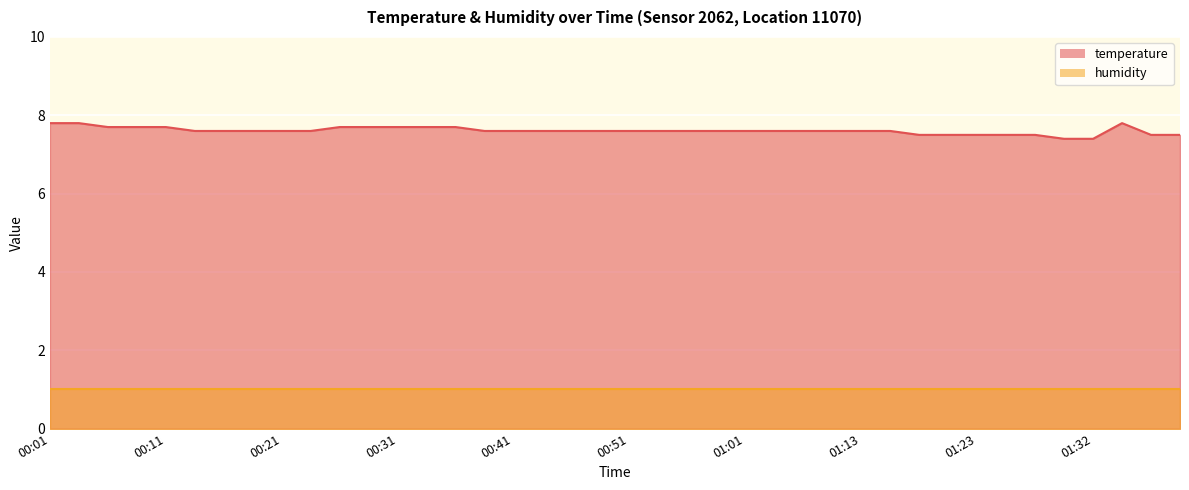

What is the difference between the values at 00:51 and 01:37?

0.1